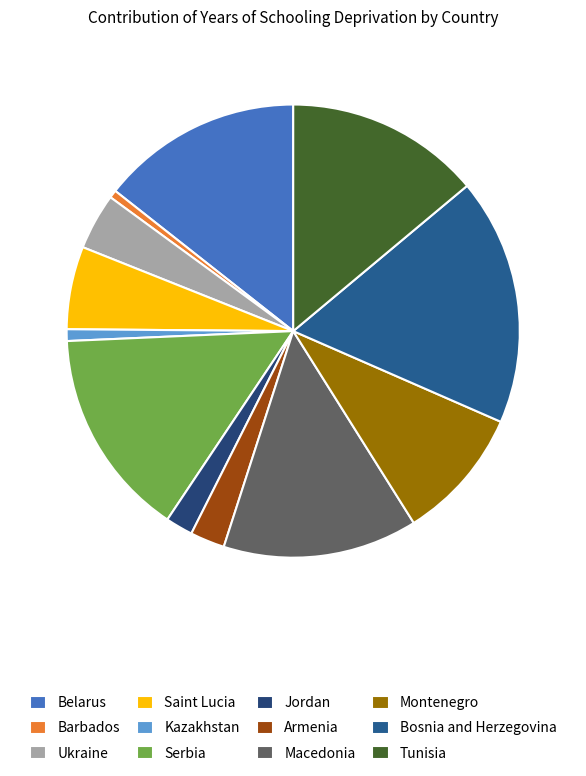

Count the number of slices in the pie.

12